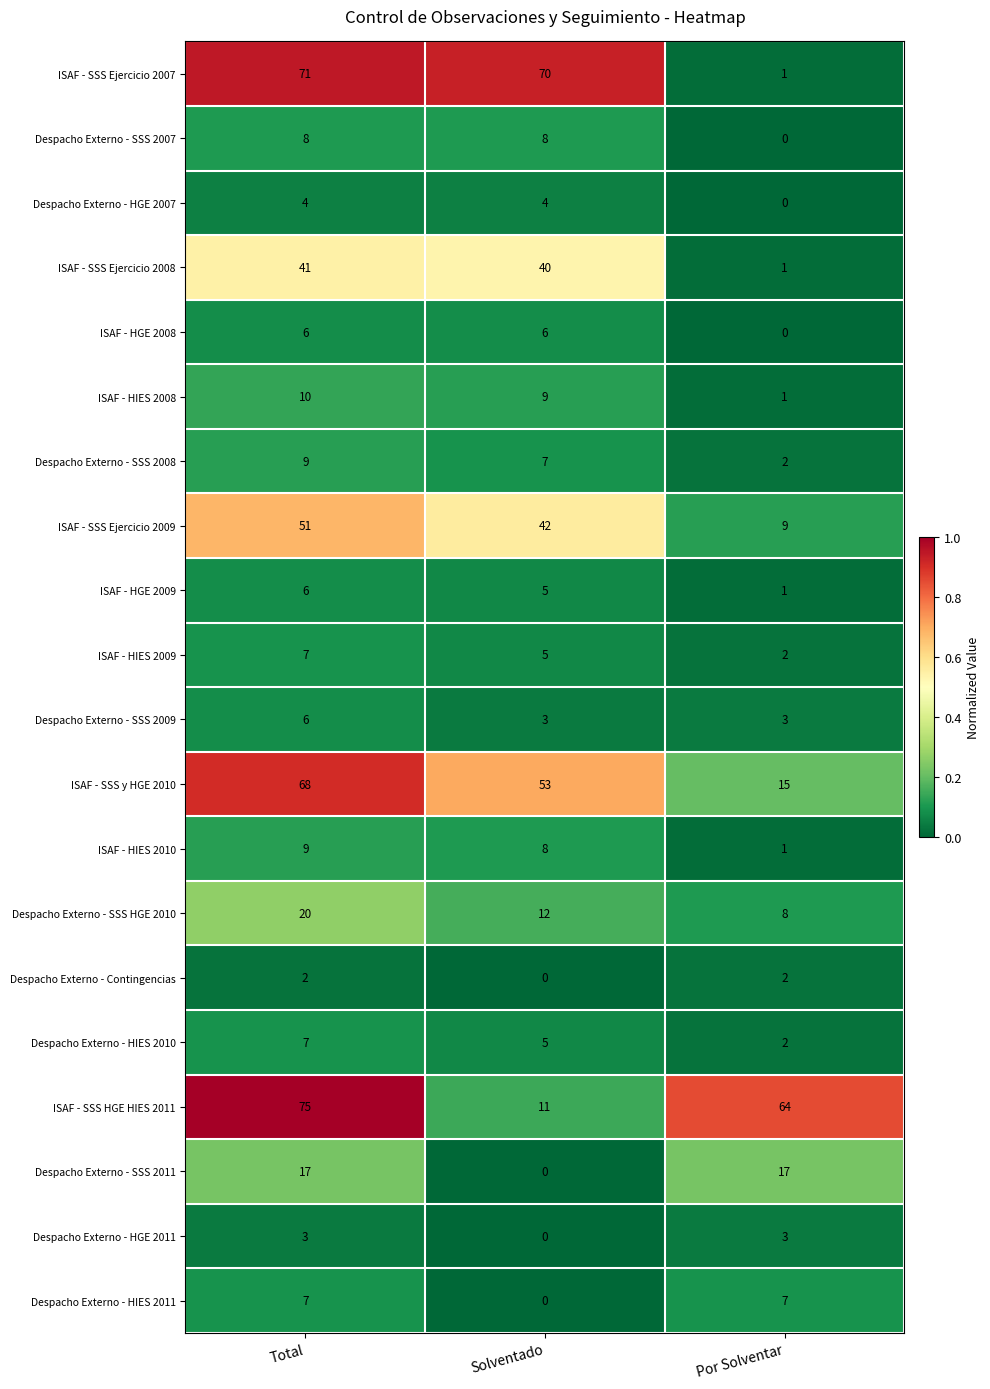

True or false: ISAF - HGE 2009 has a value of 1 at Por Solventar.

True